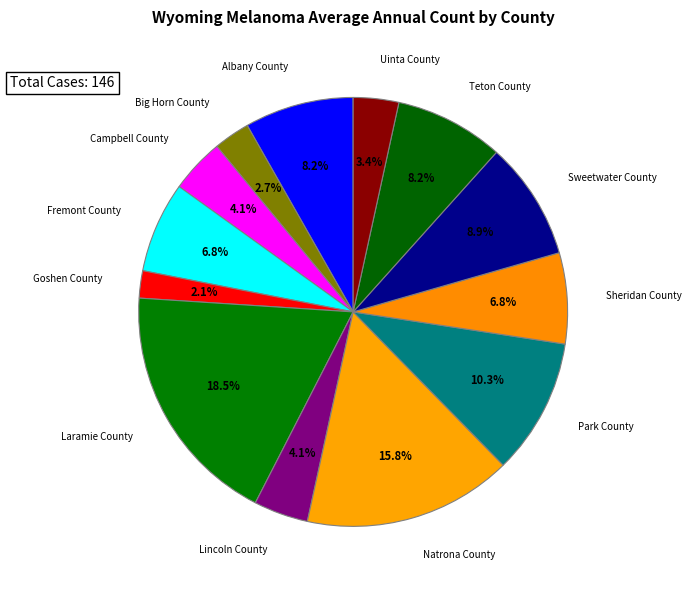

What is the largest slice in the pie chart?

Laramie County